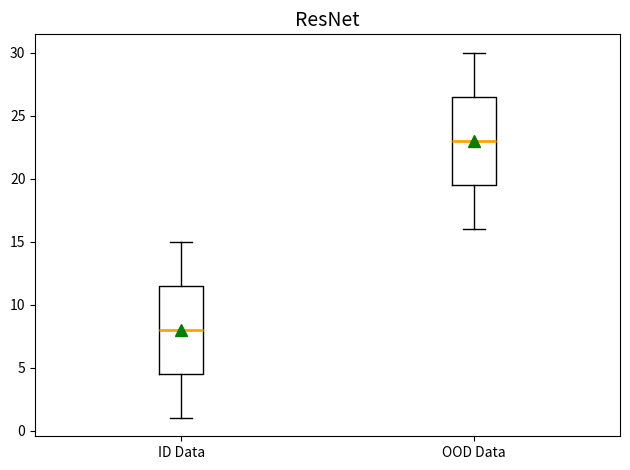

Which box has the highest median line?

OOD Data